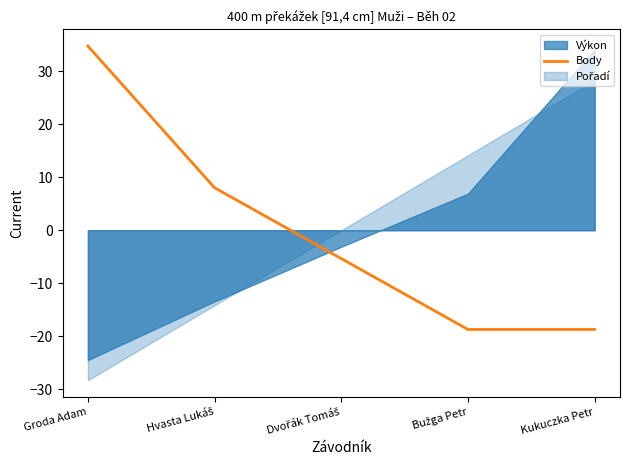

What is the maximum value for Body?

34.7